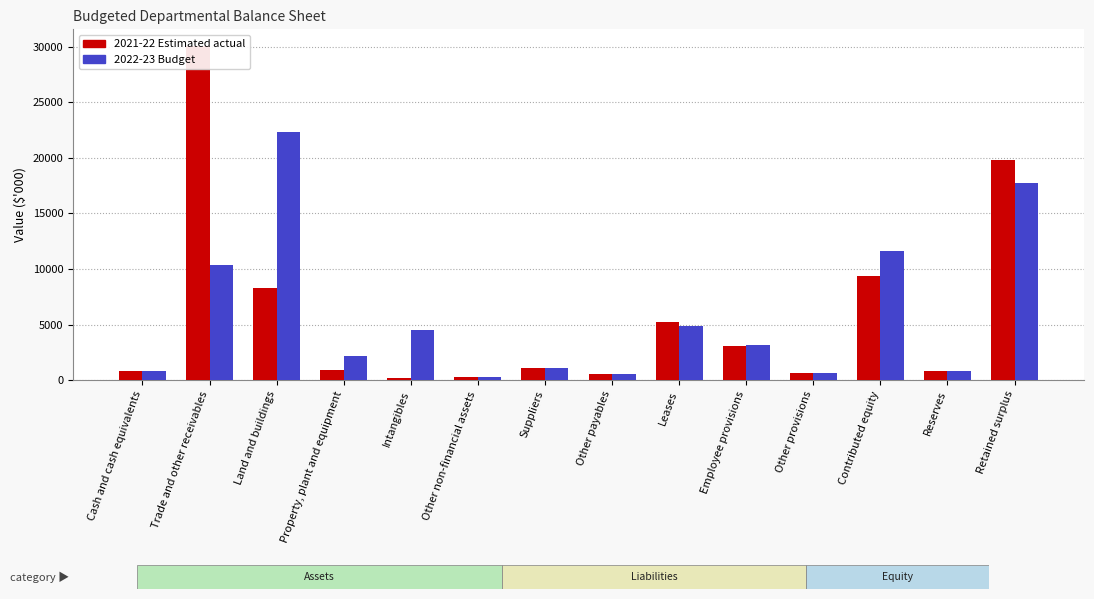

Which series has the widest spread of values?

2021-22 Estimated actual